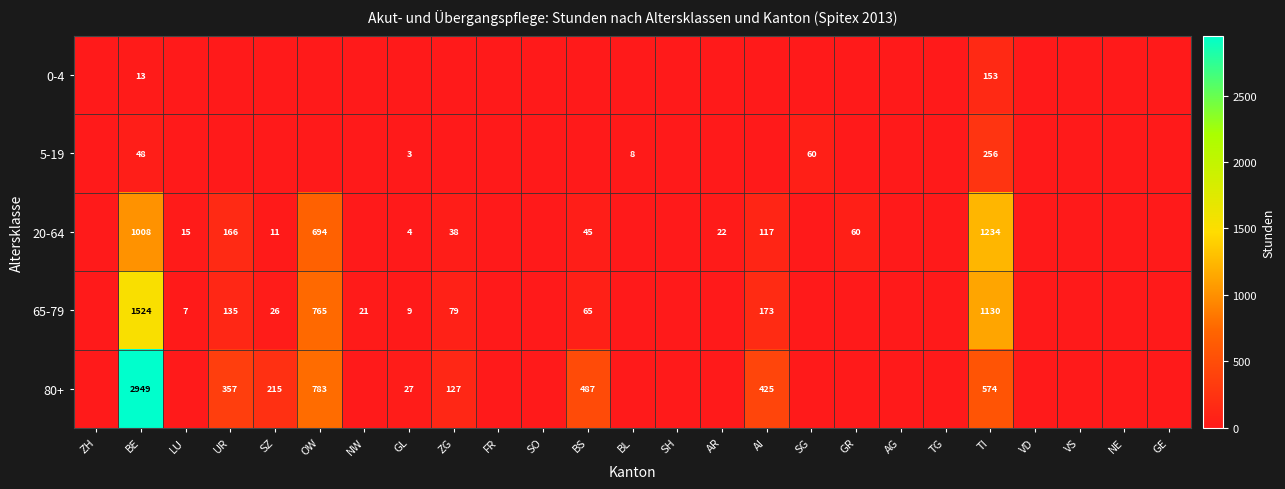

True or false: 20-64 has a value of 45 at BS.

True